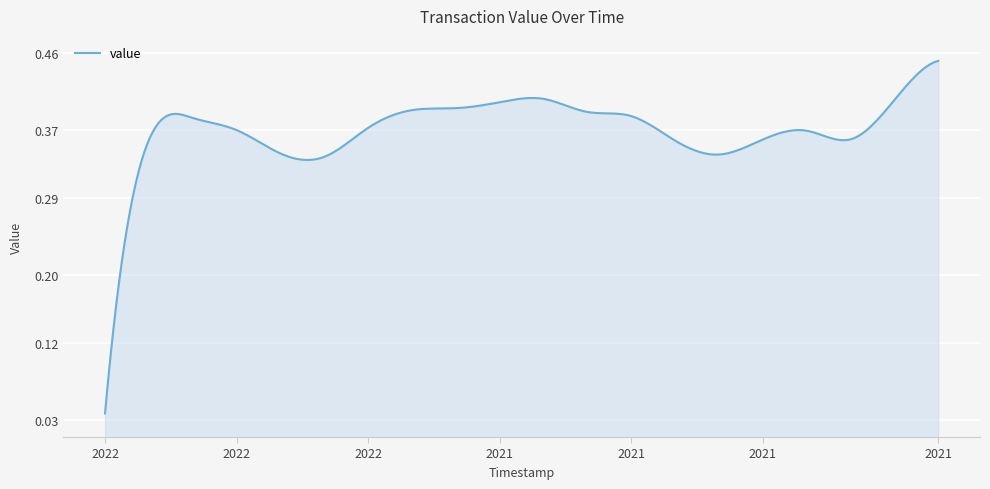

How many lines are shown in the chart?

1